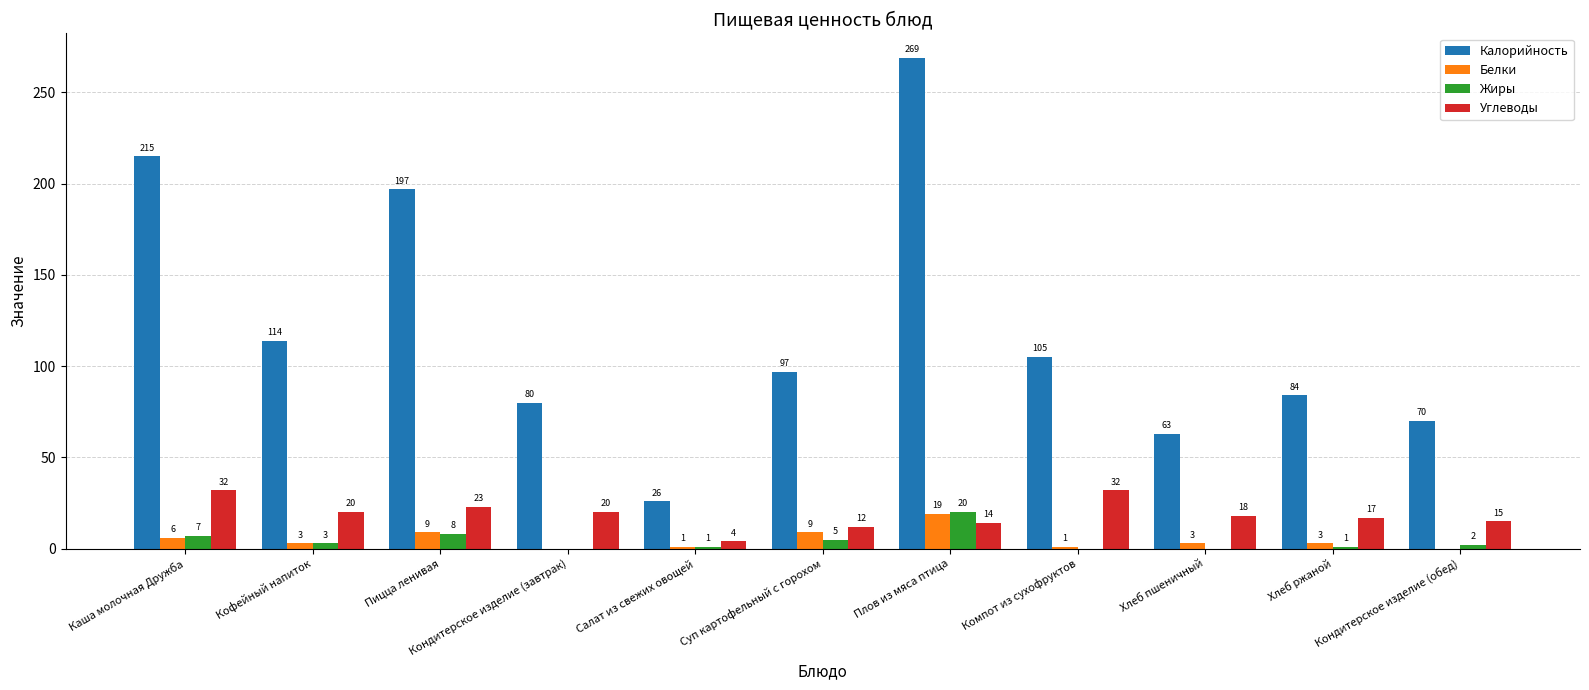

The value of Калорийность at Плов из мяса птица is 269. True or false?

True